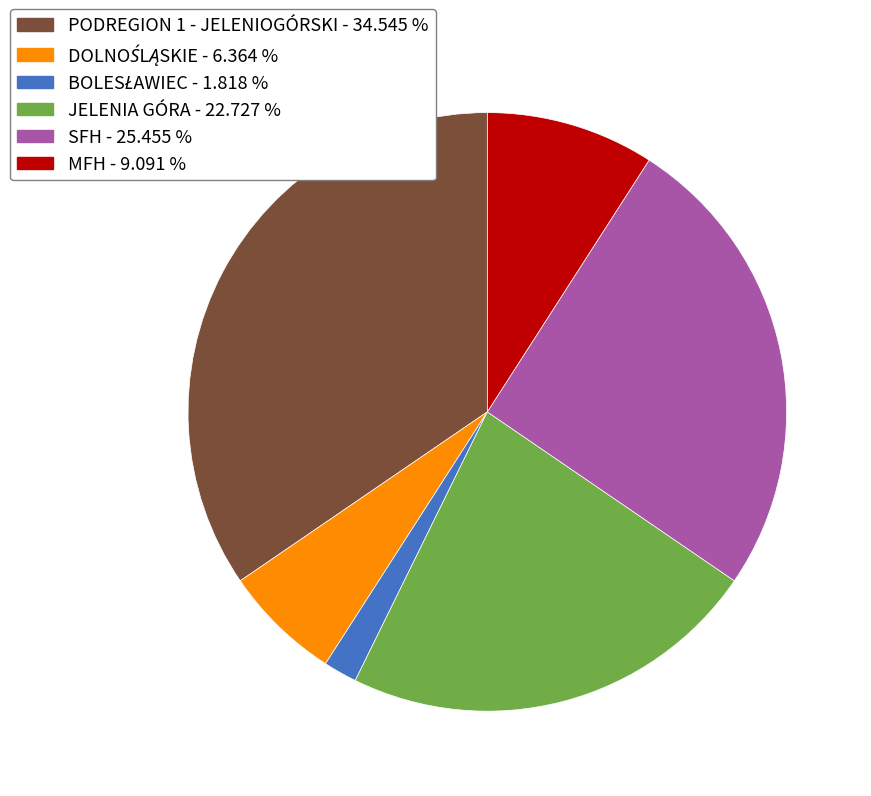

True or false: SFH accounts for 25% of the total.

True